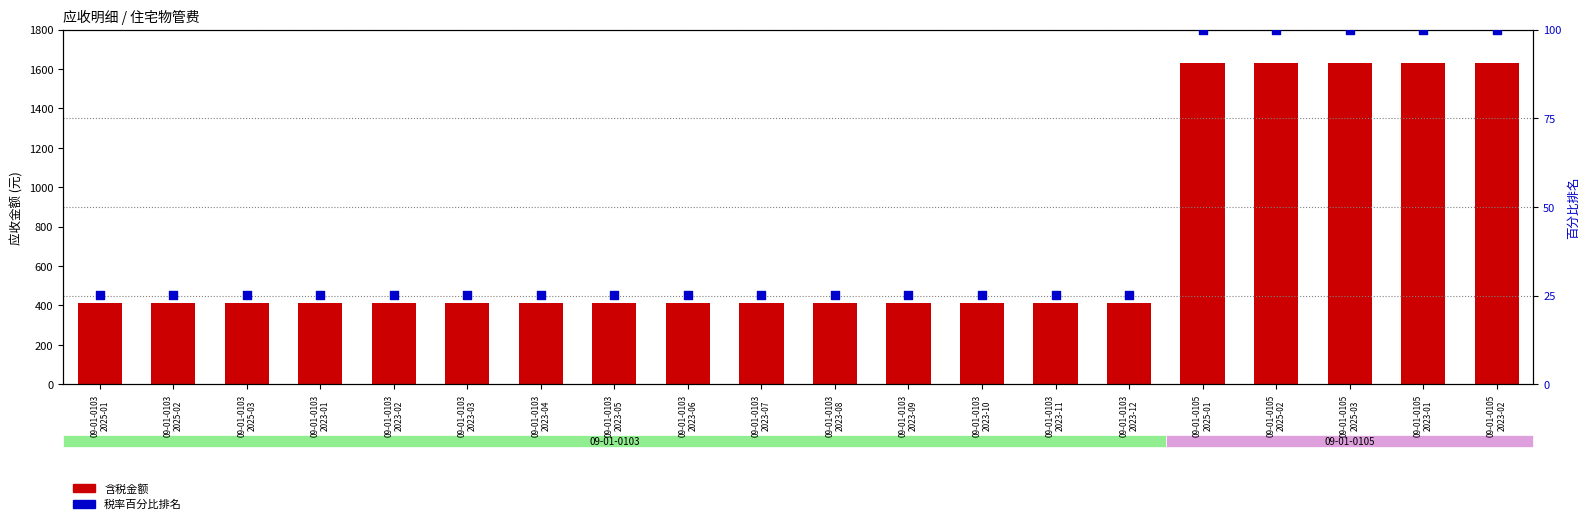

At how many categories does at least one series exceed 530?

5